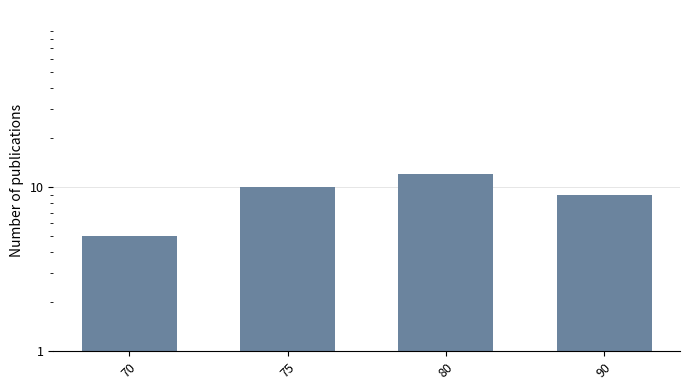

The value at 75 is 10. True or false?

True